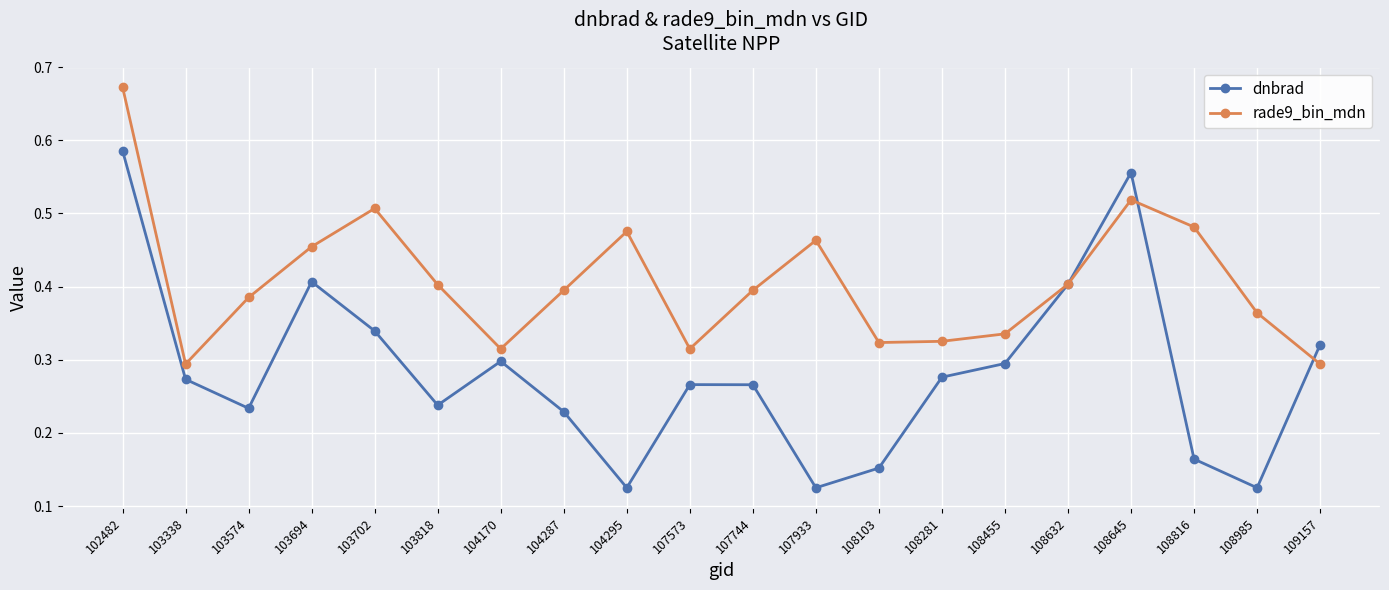

How many lines are shown in the chart?

2